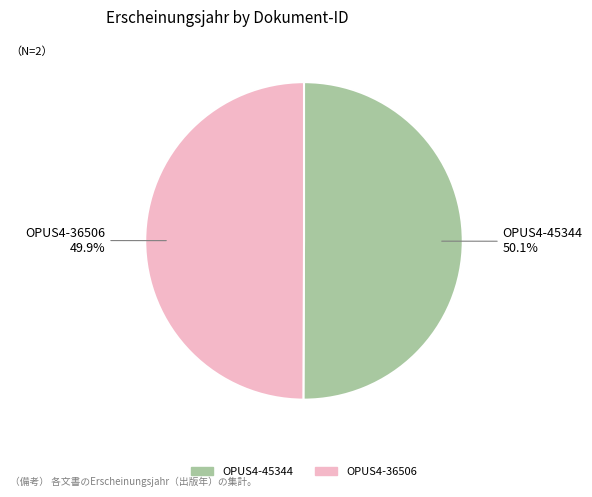

True or false: OPUS4-45344 accounts for 50% of the total.

True